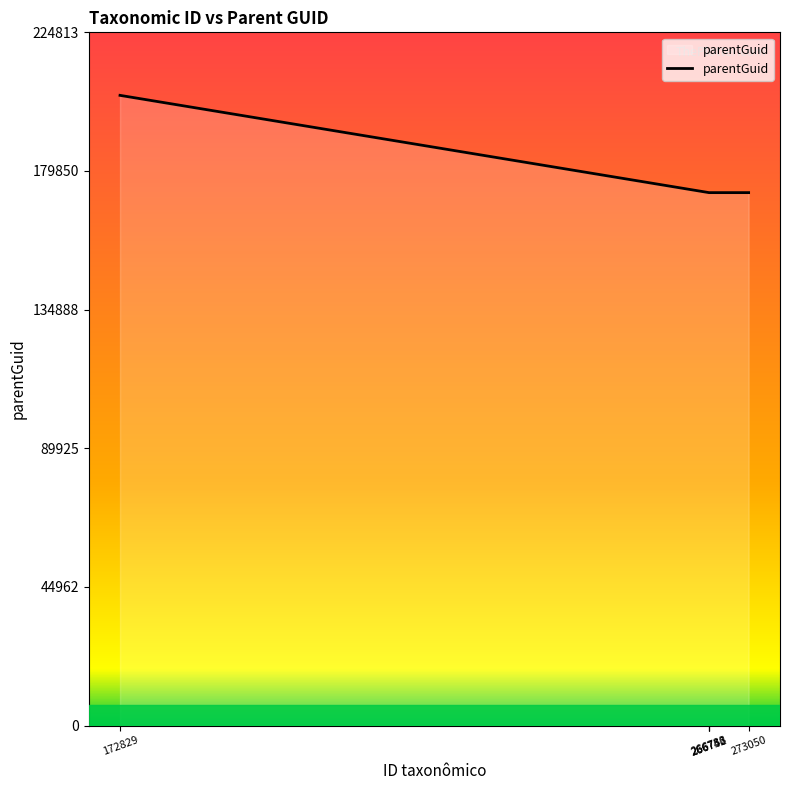

Reading right to left, transcribe all the data shown in this chart.

273050=172829	266756=172829	266742=172829	266733=172829	172829=204376